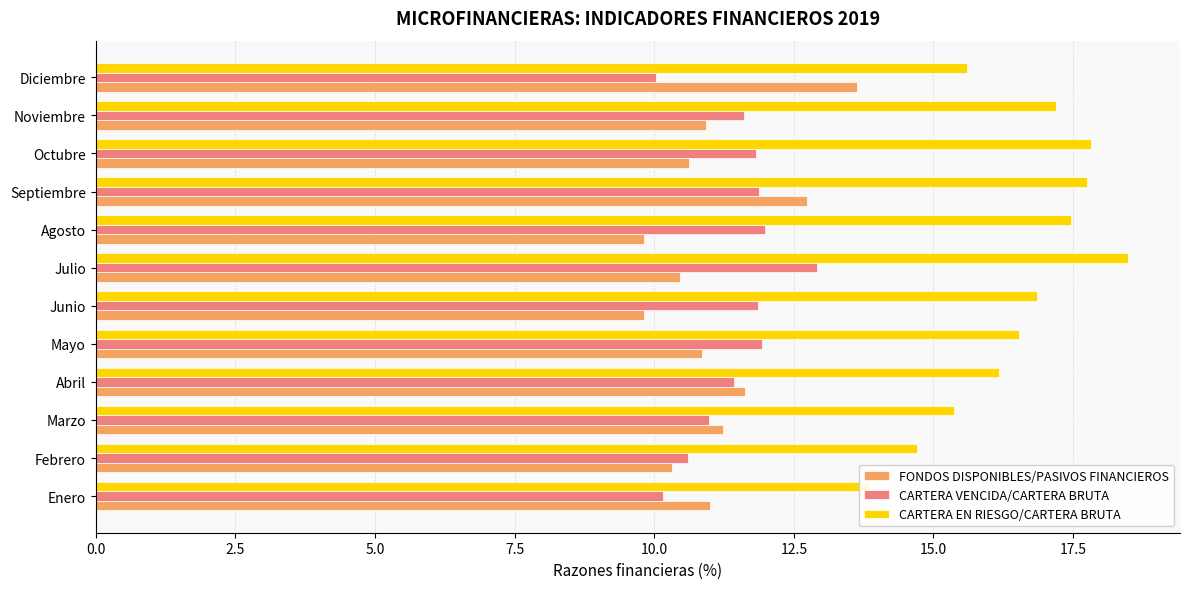

At how many categories does at least one series exceed 16?

8